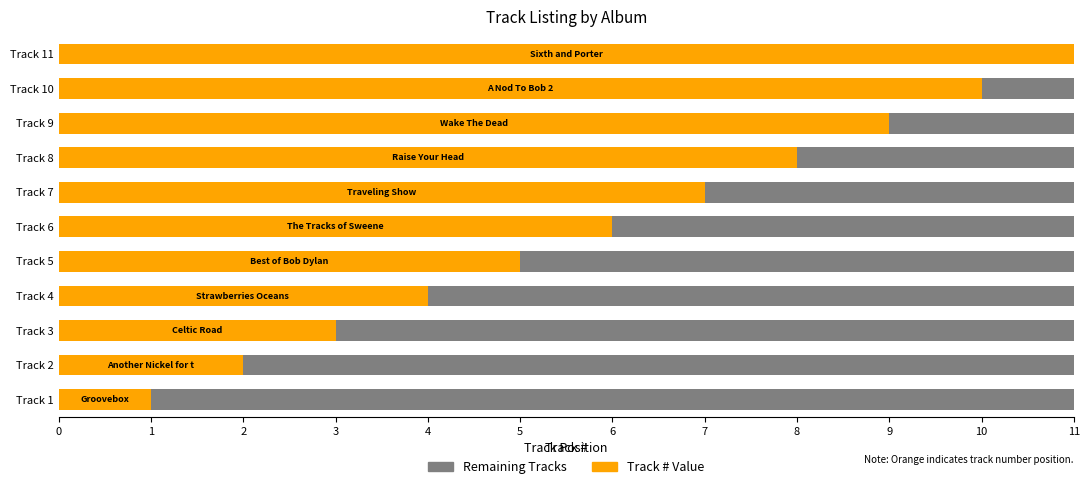

Which category has the highest value across all series?

Sixth and Porter